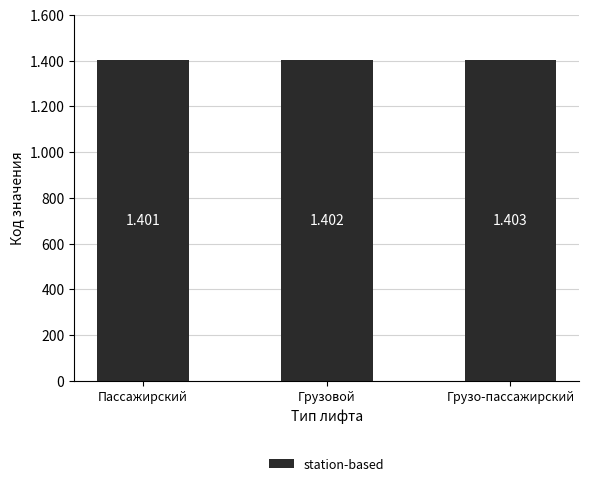

List the labels in order of value, largest first.

Грузо-пассажирский, Грузовой, Пассажирский